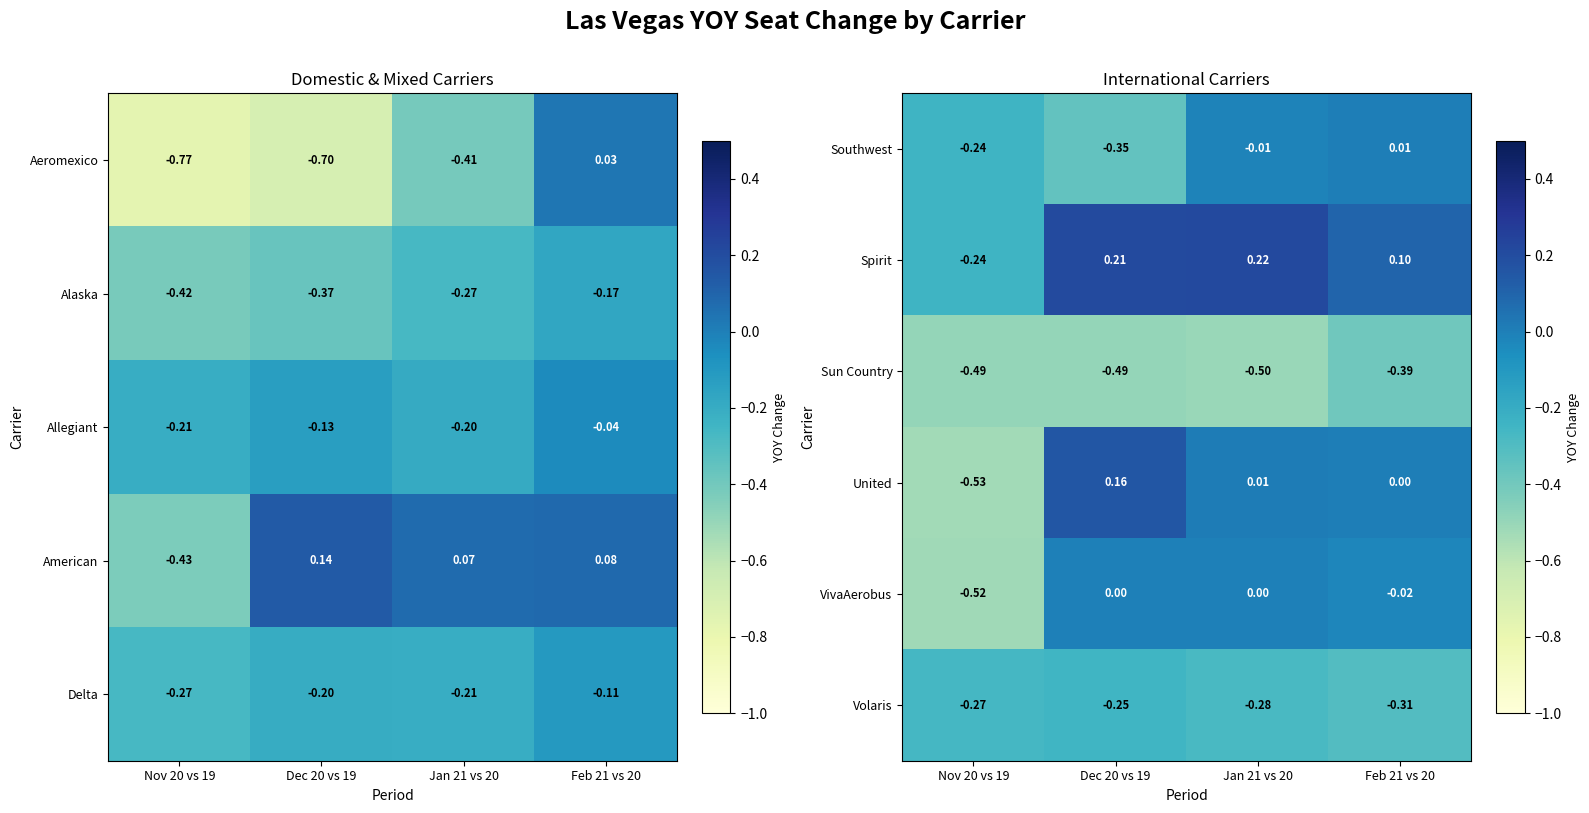

What is the spread (max minus min) of values at Dec 20 vs 19?

0.7